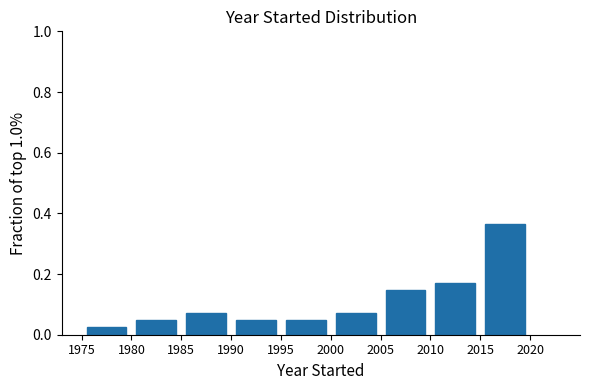

Reading left to right, transcribe this chart: for each bar, give the range it covers on the x-axis and its height. The values are not printed on the chart, so give them approximately, as read against the axis.

1975 to 1980: 0.02
1980 to 1985: 0.04
1985 to 1990: 0.08
1990 to 1995: 0.04
1995 to 2000: 0.04
2000 to 2005: 0.08
2005 to 2010: 0.14
2010 to 2015: 0.18
2015 to 2020: 0.36